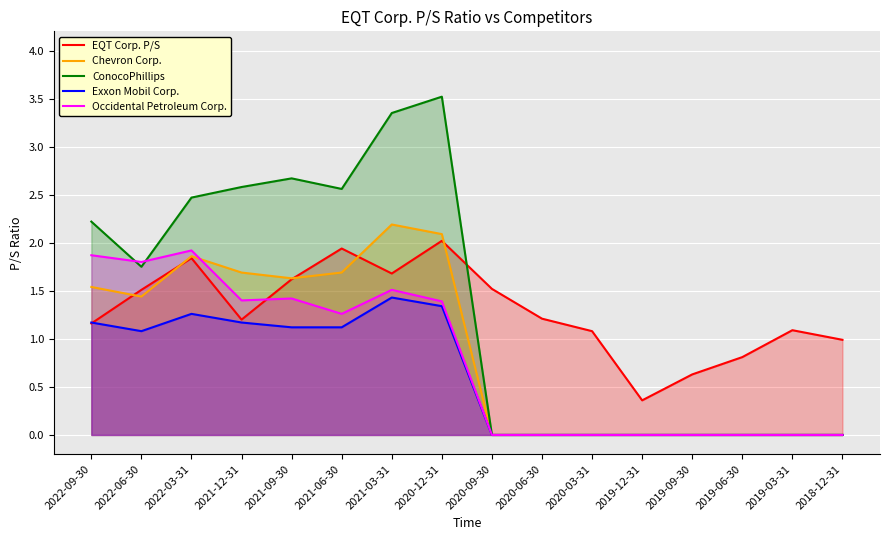

Where is the first local maximum for EQT Corp. P/S?

2022-03-31